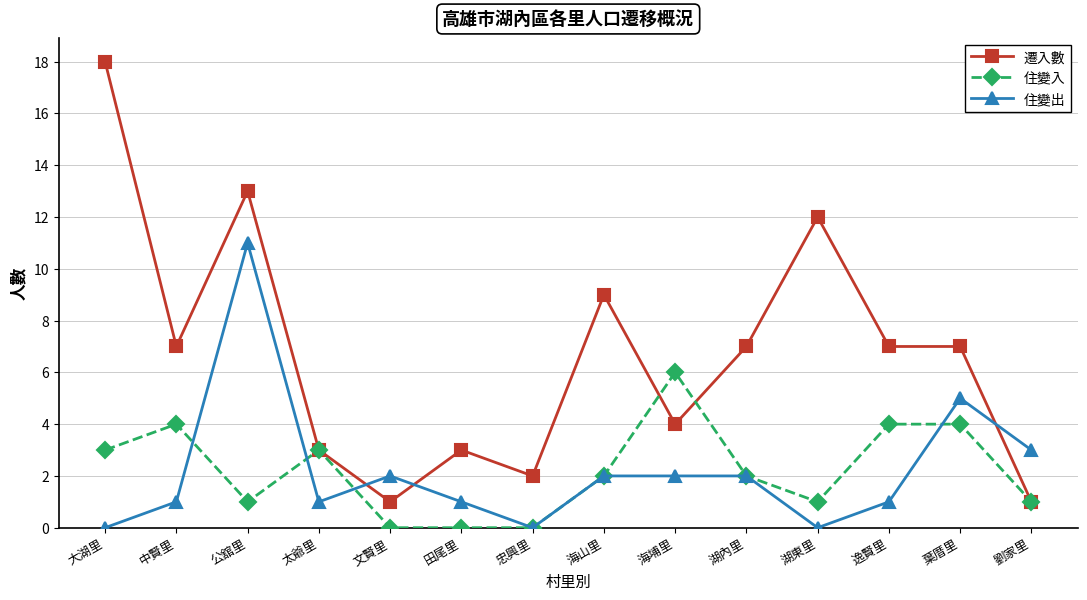

Which series has the largest range (max minus min)?

遷入數